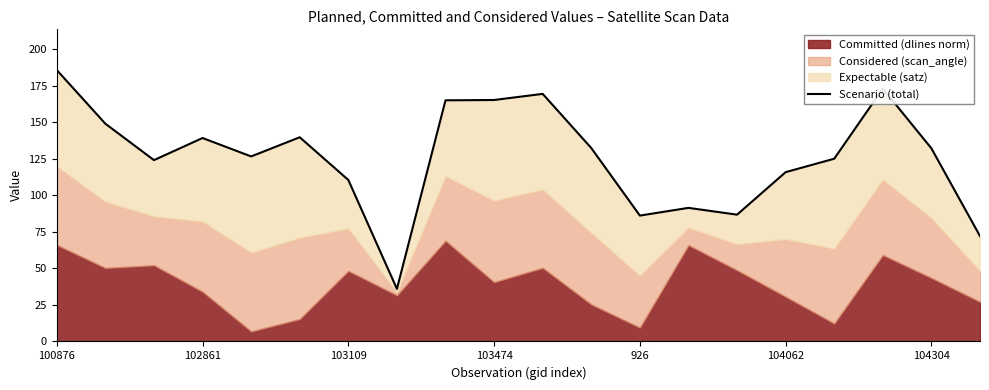

How many interior local peaks (higher than both neighbors) does the data have?

5